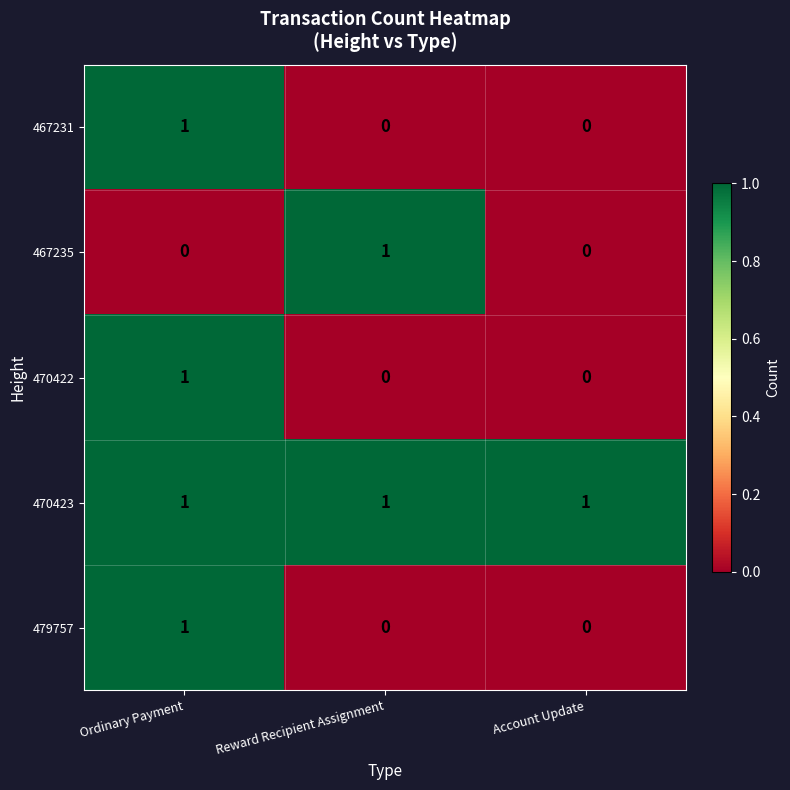

Count the number of data series in this chart.

5